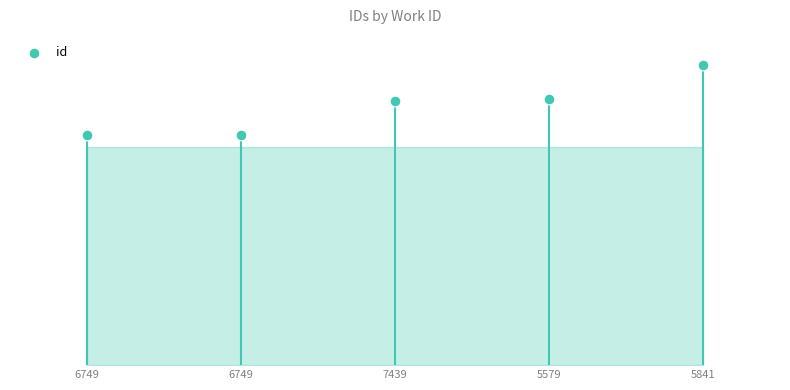

What is the ratio of the value at 5841 to the value at 6749?

1.3